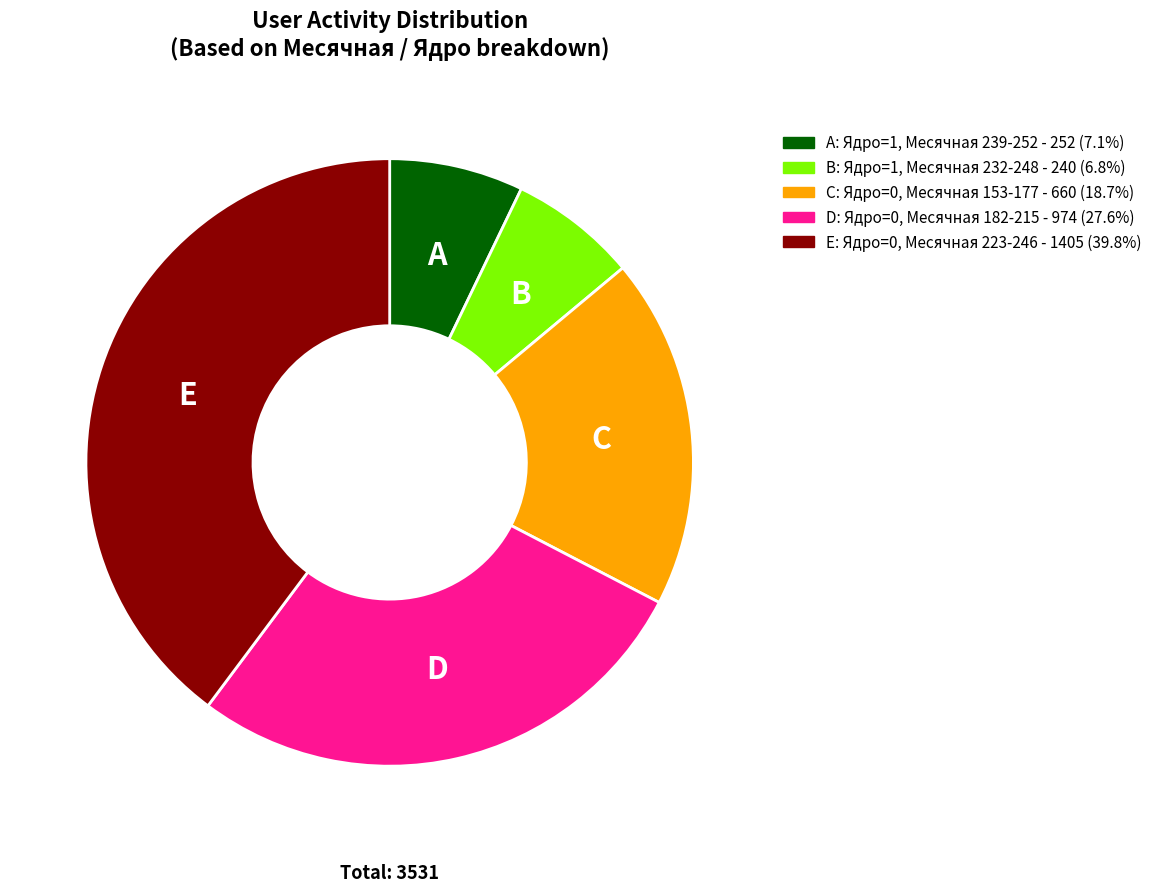

Do C: Ядро=0, Месячная 153-177 - 660 (18.7%) and A: Ядро=1, Месячная 239-252 - 252 (7.1%) together represent more than half of the pie?

No